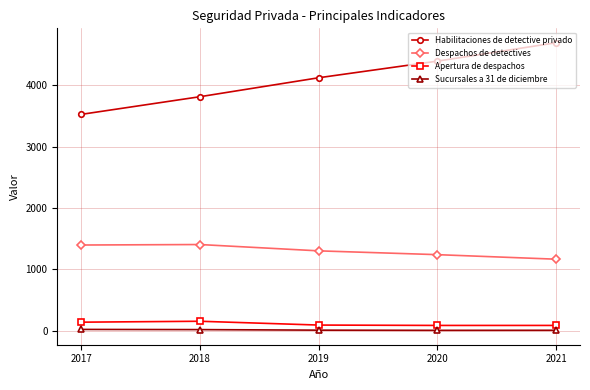

What is the total value across all series at 2021?

5946